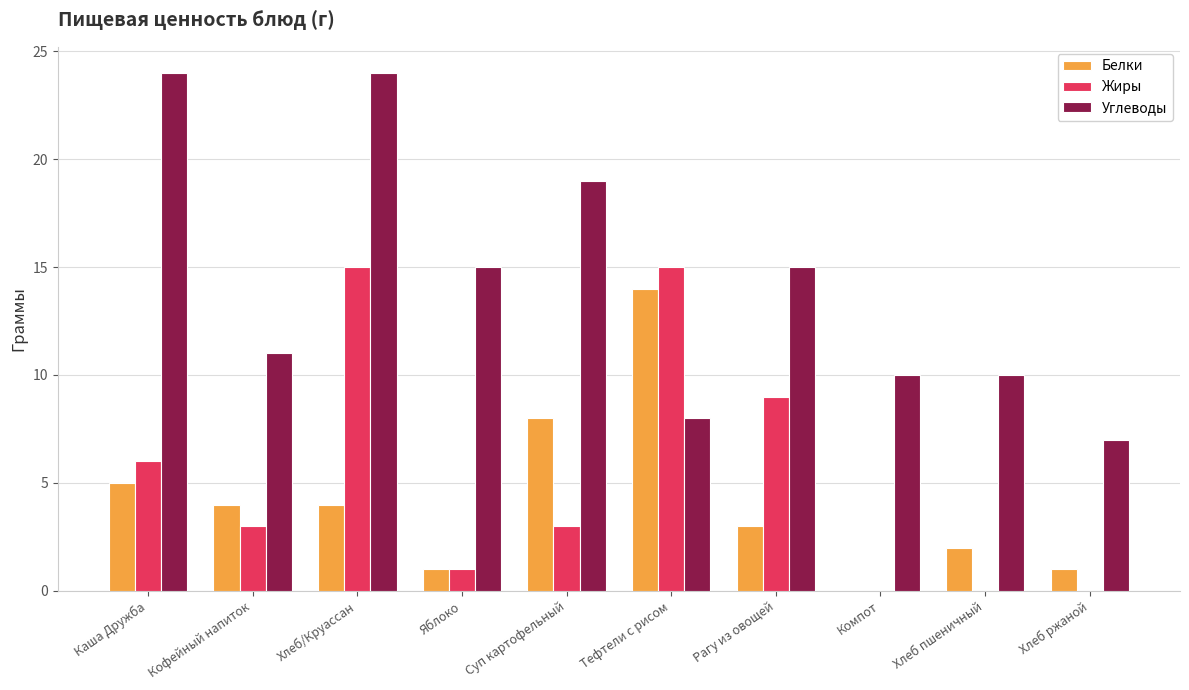

Between Хлеб/Круассан and Рагу из овощей, which series saw the biggest shift?

Углеводы